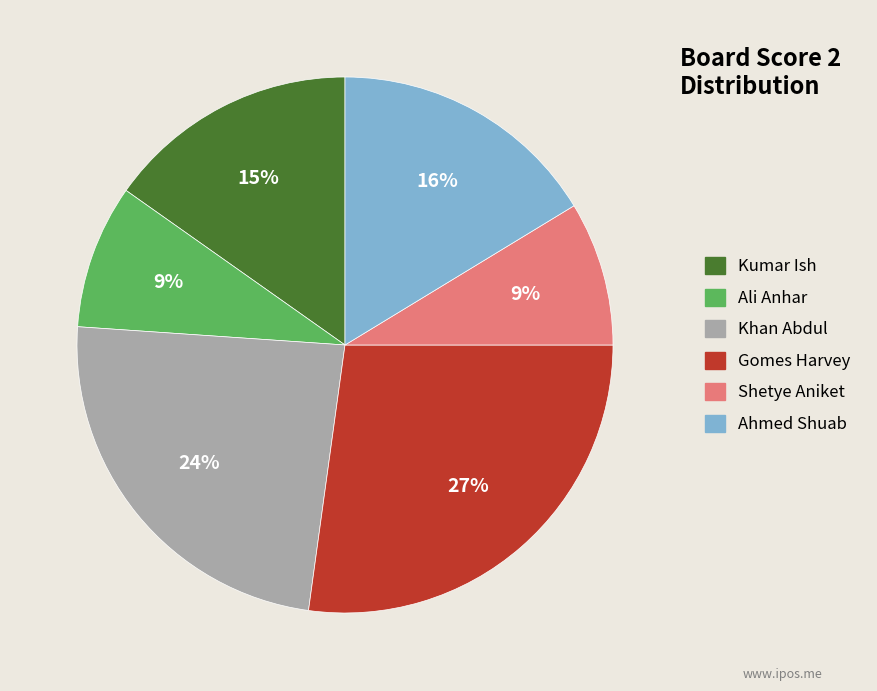

Which has a higher value, Gomes Harvey or Khan Abdul?

Gomes Harvey